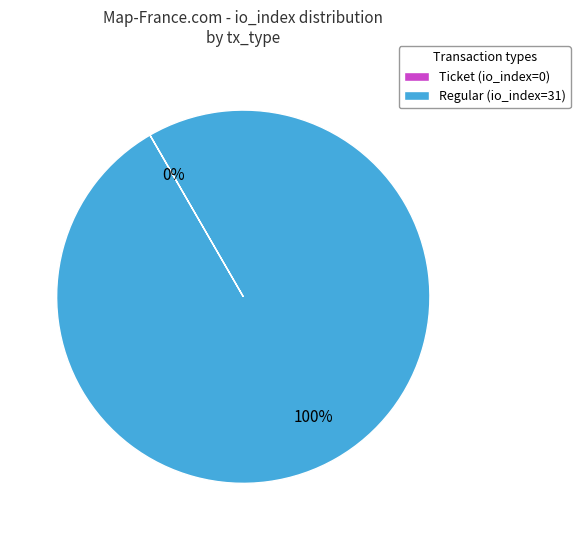

Which category accounts for the majority?

Regular (io_index=31)